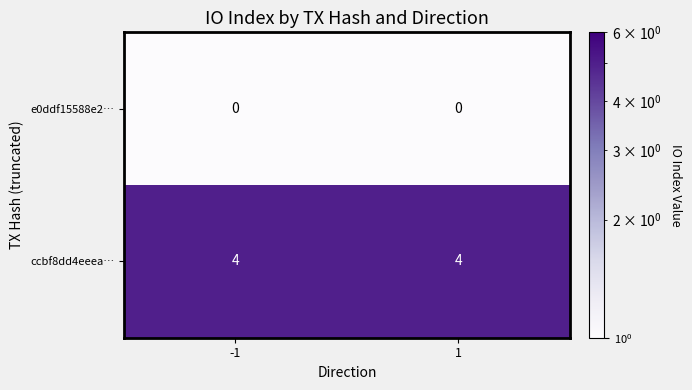

Reading left to right, what are all the values shown in this chart?

e0ddf15588e2…: 0	0
ccbf8dd4eeea…: 4	4